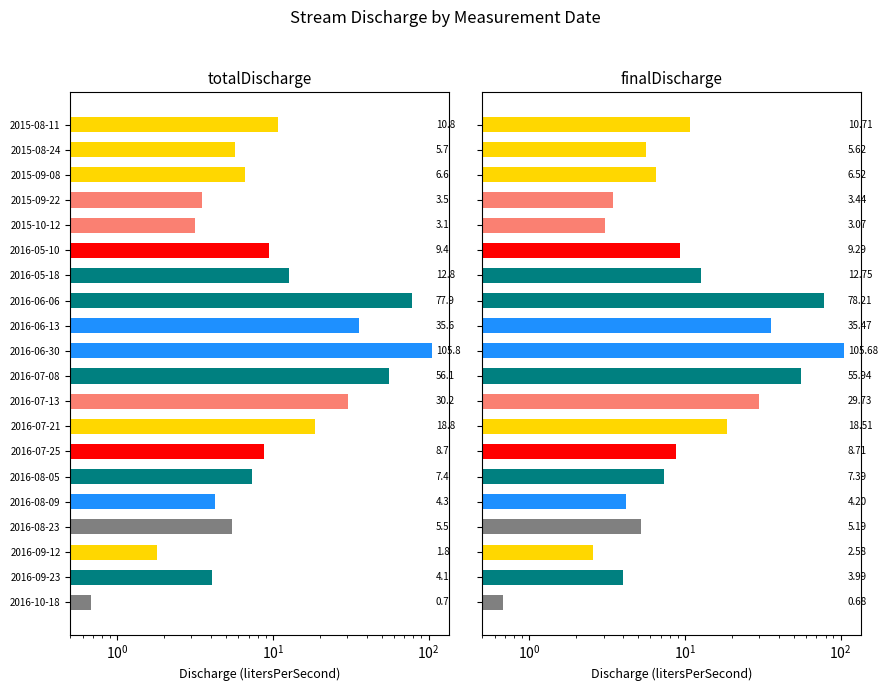

Which series has the widest spread of values?

totalDischarge